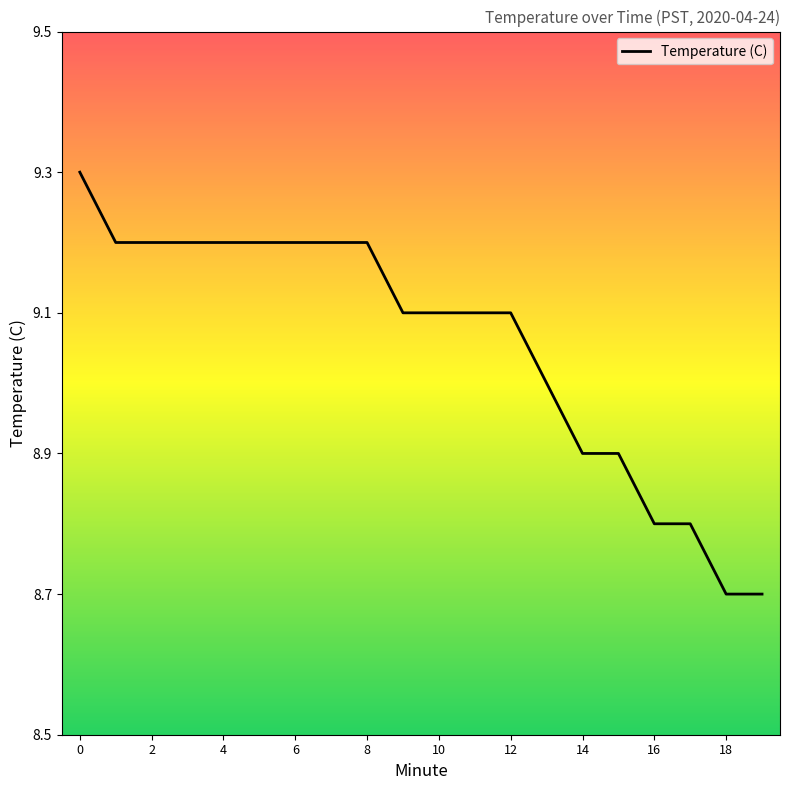

What is the maximum value shown in the chart?

9.3